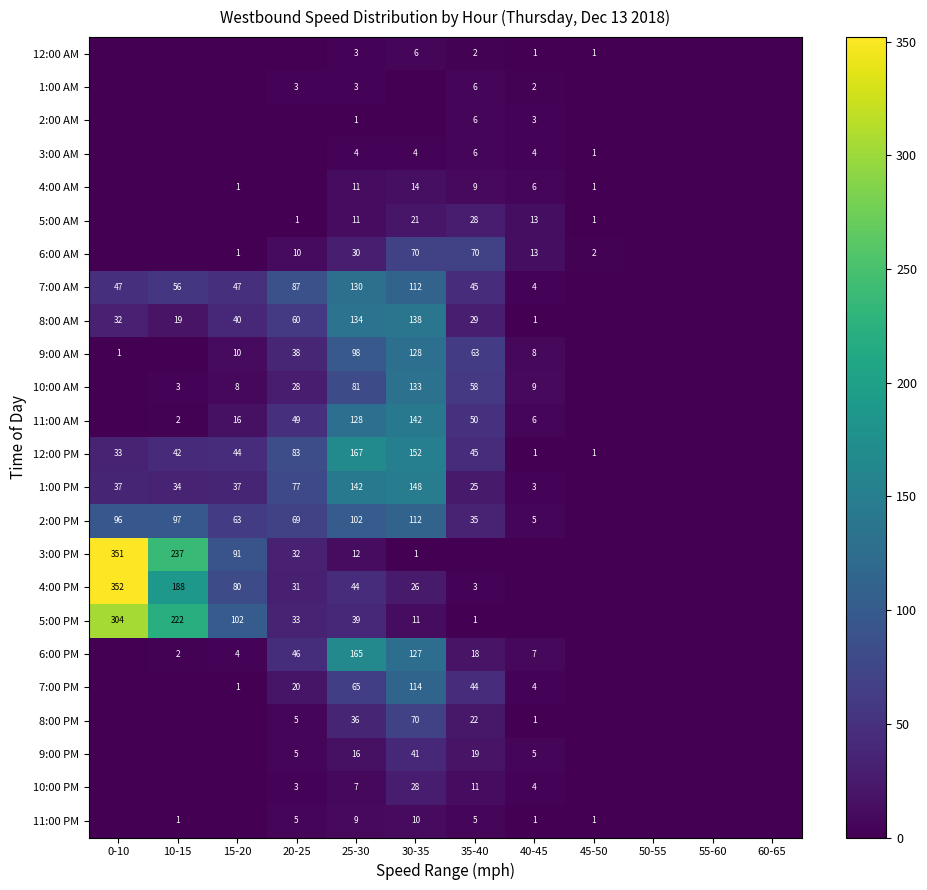

The value of 8:00 AM at 25-30 is 59. True or false?

False